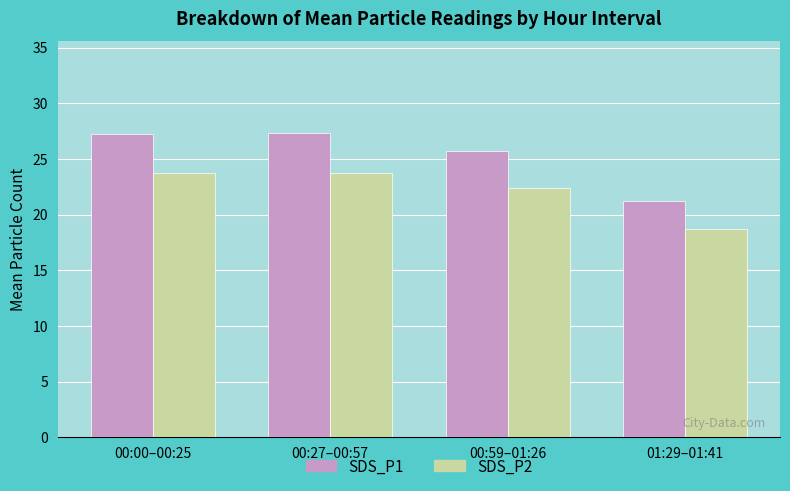

What are all the series names shown in the legend?

SDS_P1, SDS_P2